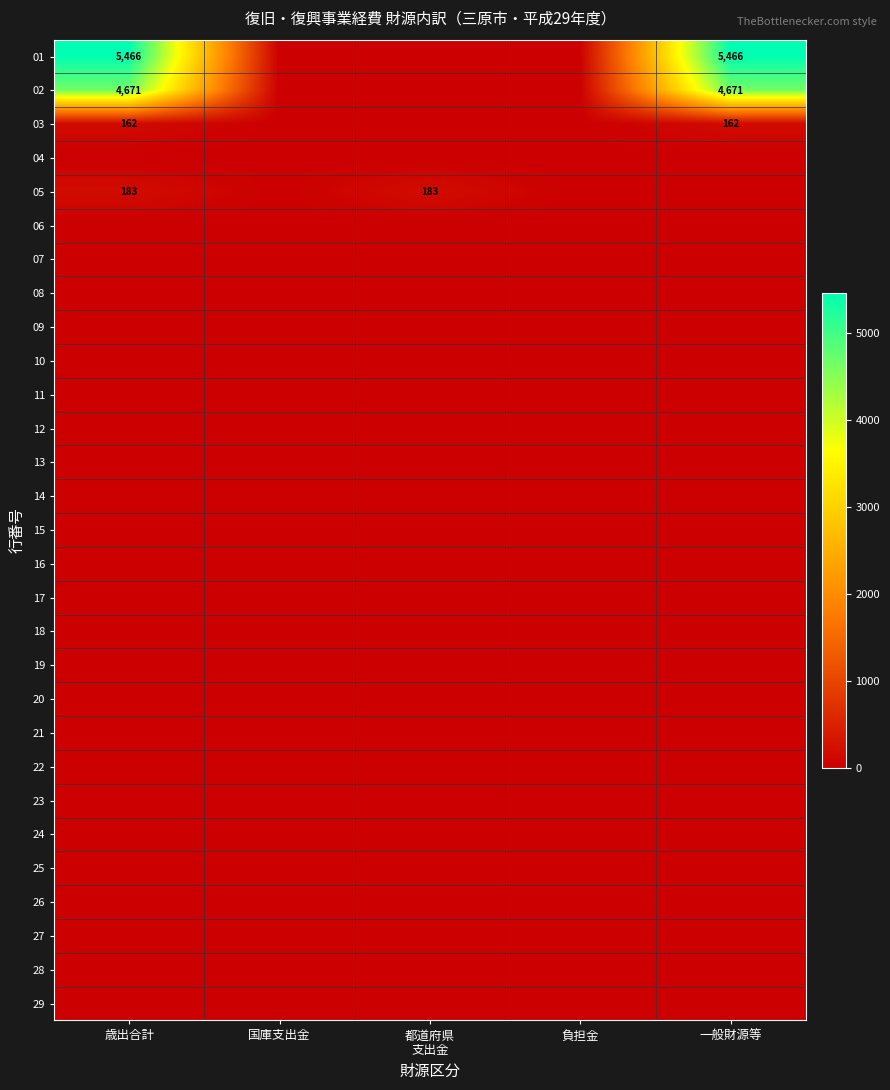

At which label is 19 closest to 0?

歳出合計